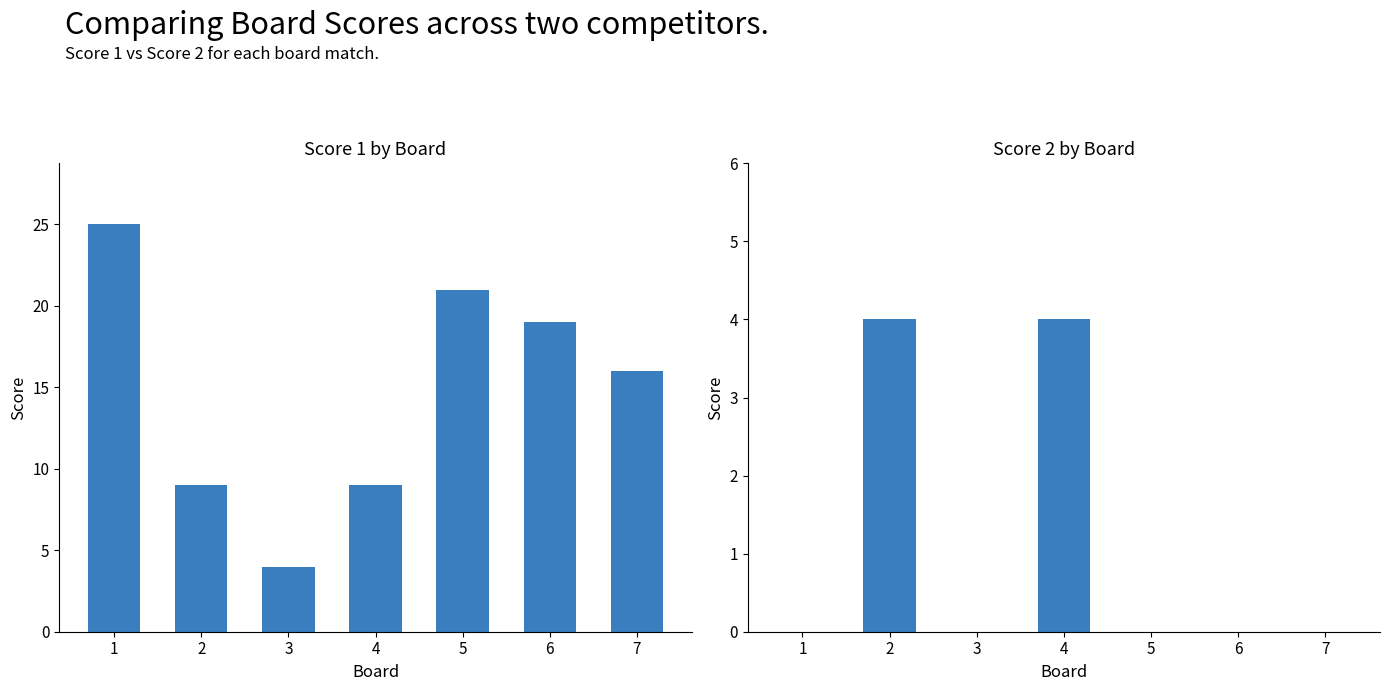

What is the approximate value of Score 2 at 2?

4